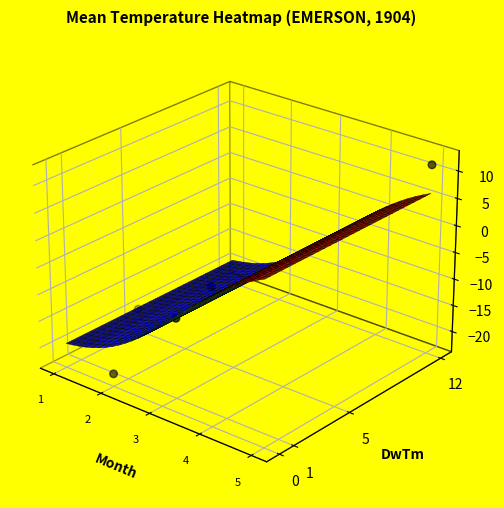

Count the values in the range 0 to 1.

1